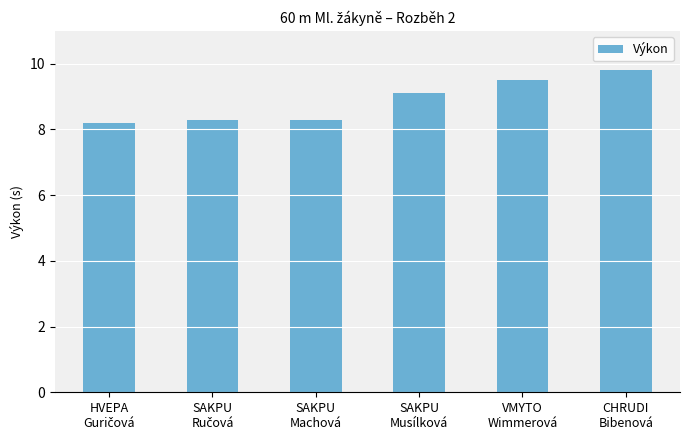

How many data points are less than 9?

3